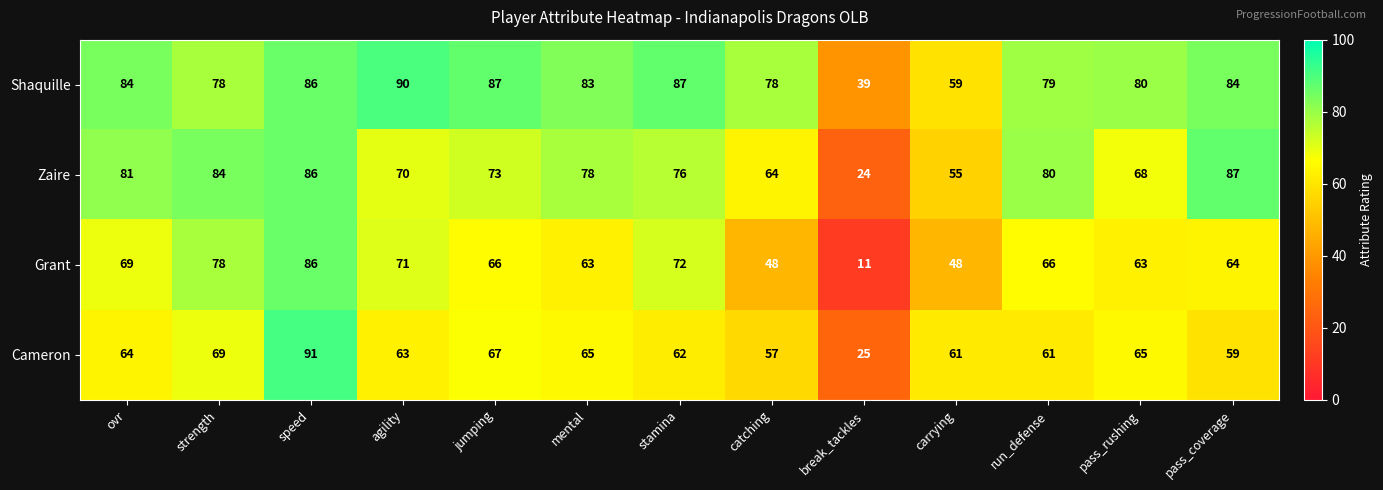

Which series has the largest range (max minus min)?

Grant